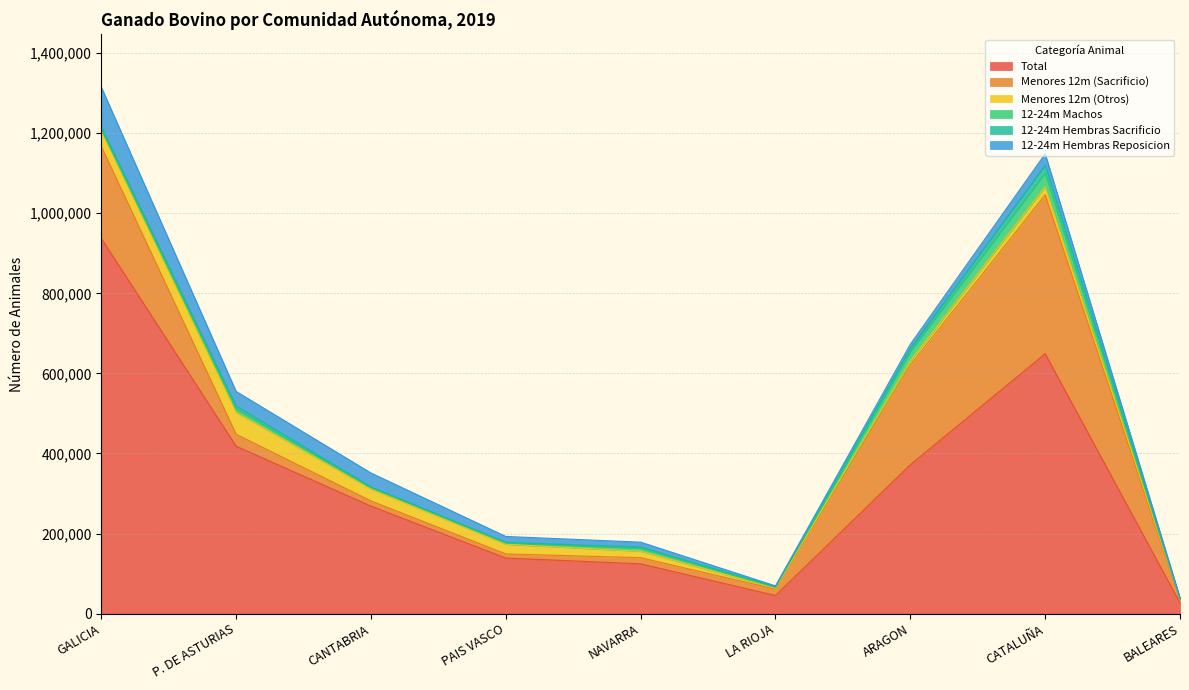

What are all the series names shown in the legend?

Total, Menores 12m (Sacrificio), Menores 12m (Otros), 12-24m Machos, 12-24m Hembras Sacrificio, 12-24m Hembras Reposicion